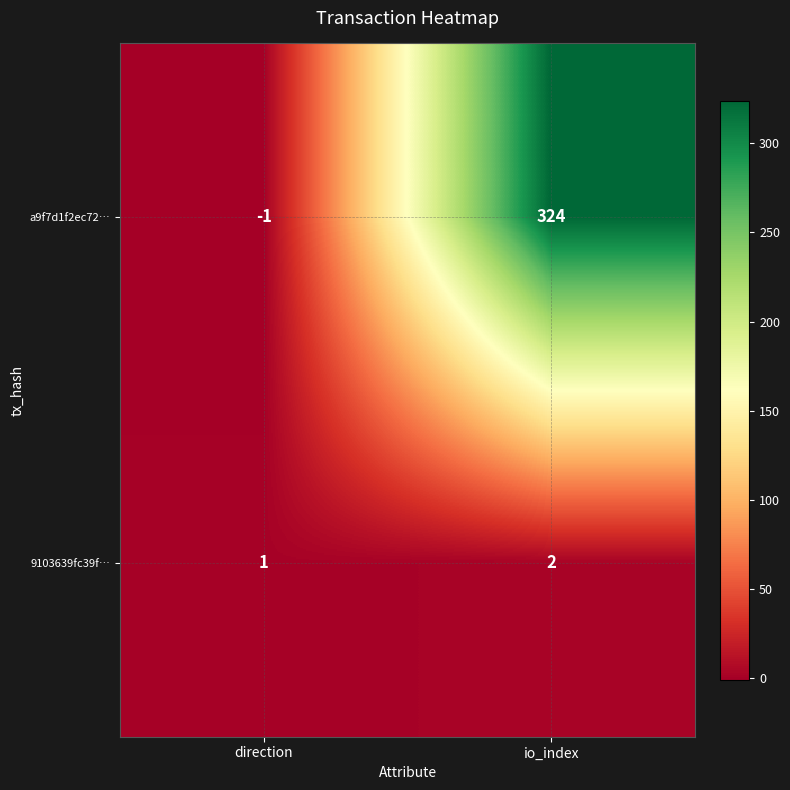

Where is a9f7d1f2ec72… nearest to the value 161?

direction